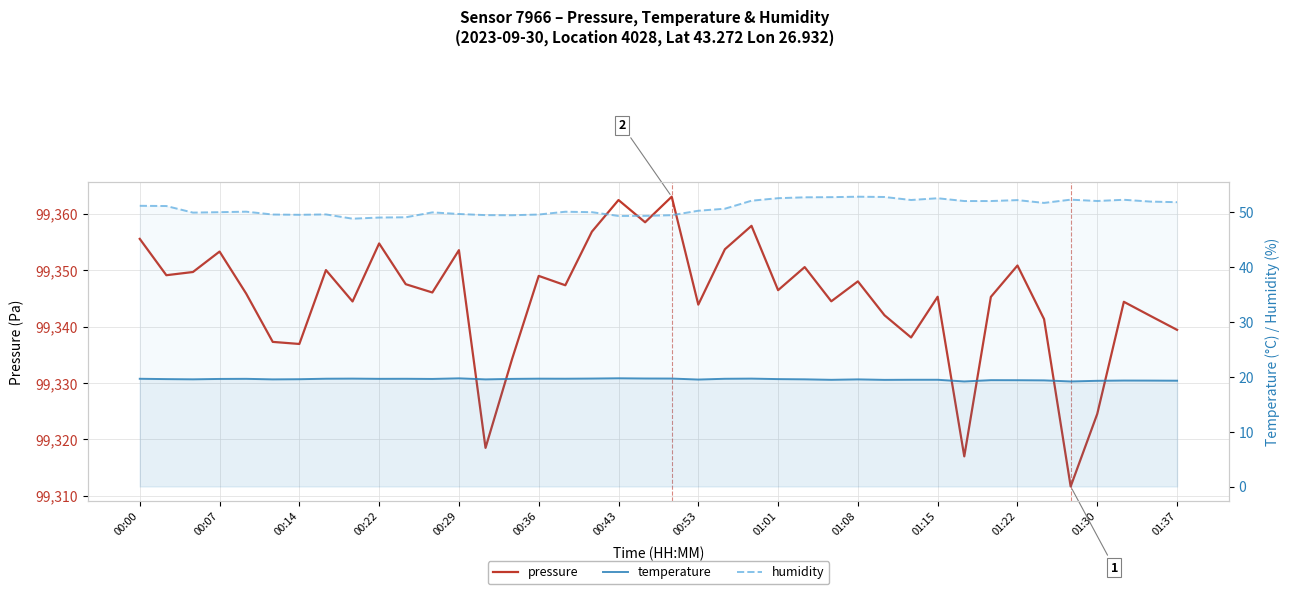

At which category is the sum across all series the highest?

20